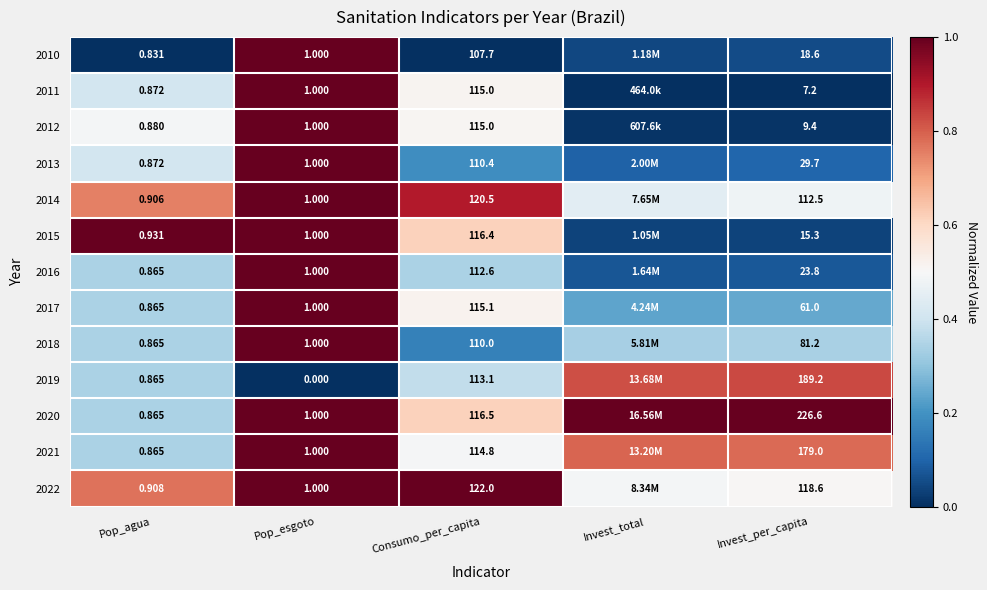

How many categories are shown in the chart?

5